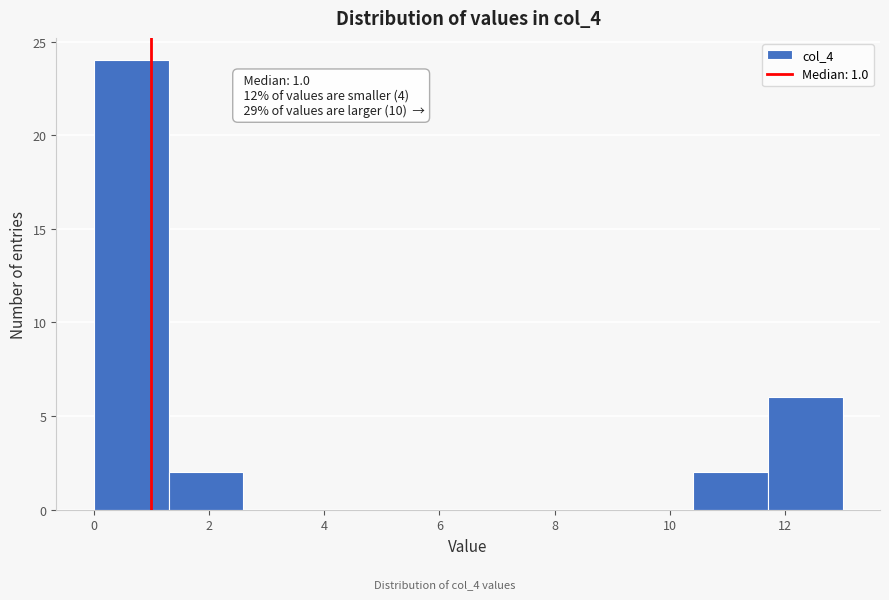

Over which range of the x-axis is the bar tallest?

0.0 to 1.3